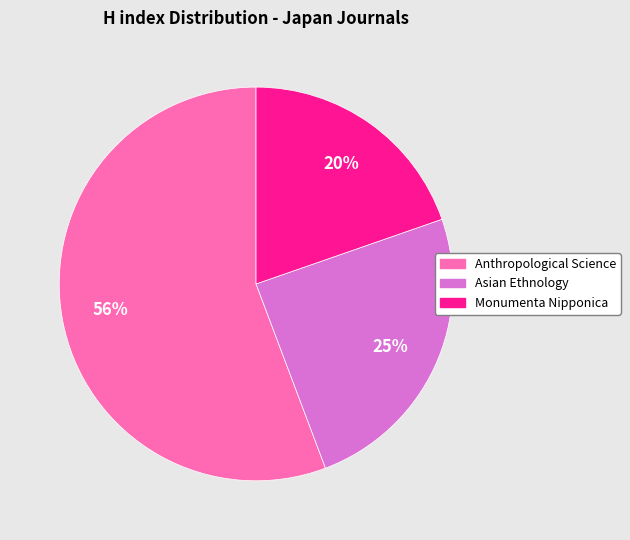

To the nearest percent, what percentage of the pie is Monumenta Nipponica?

20%